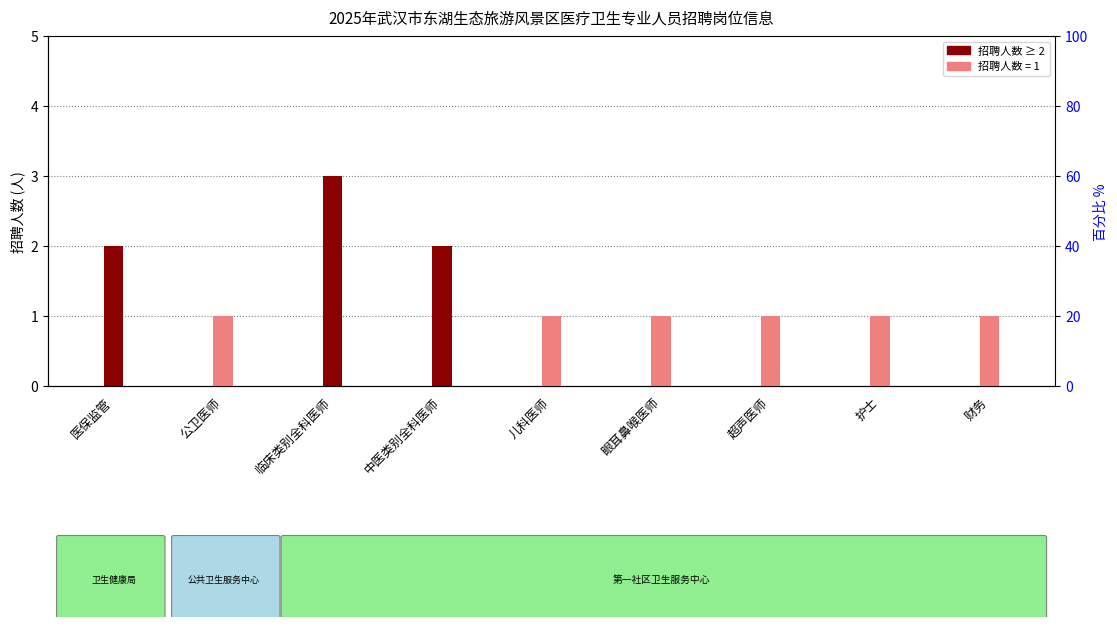

True or false: the data shows 1 at 护士.

True